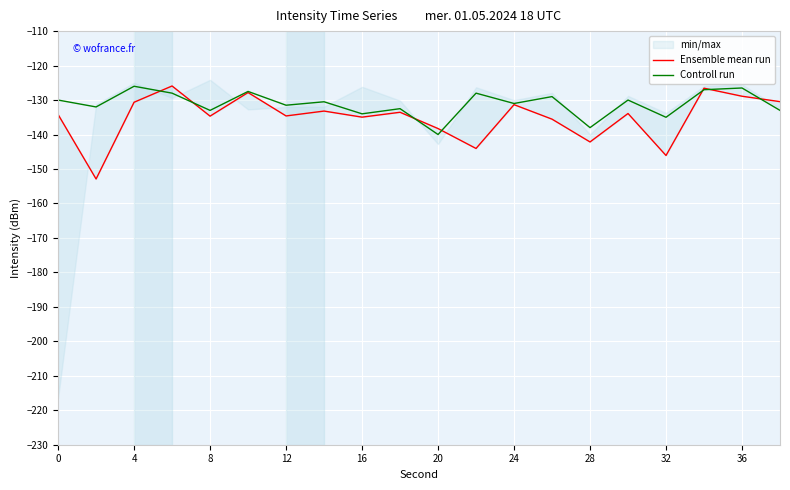

How many times do Controll run and Ensemble mean run cross each other?

7